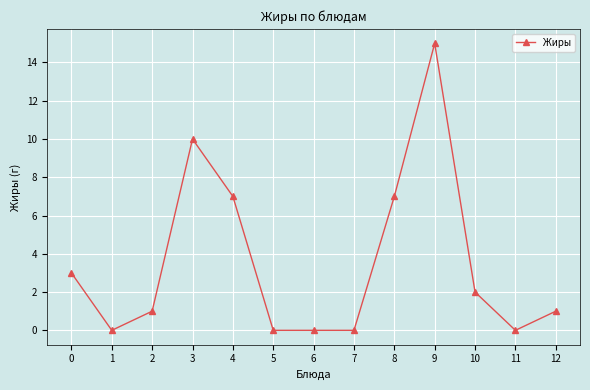

Count the number of categories in the chart.

13